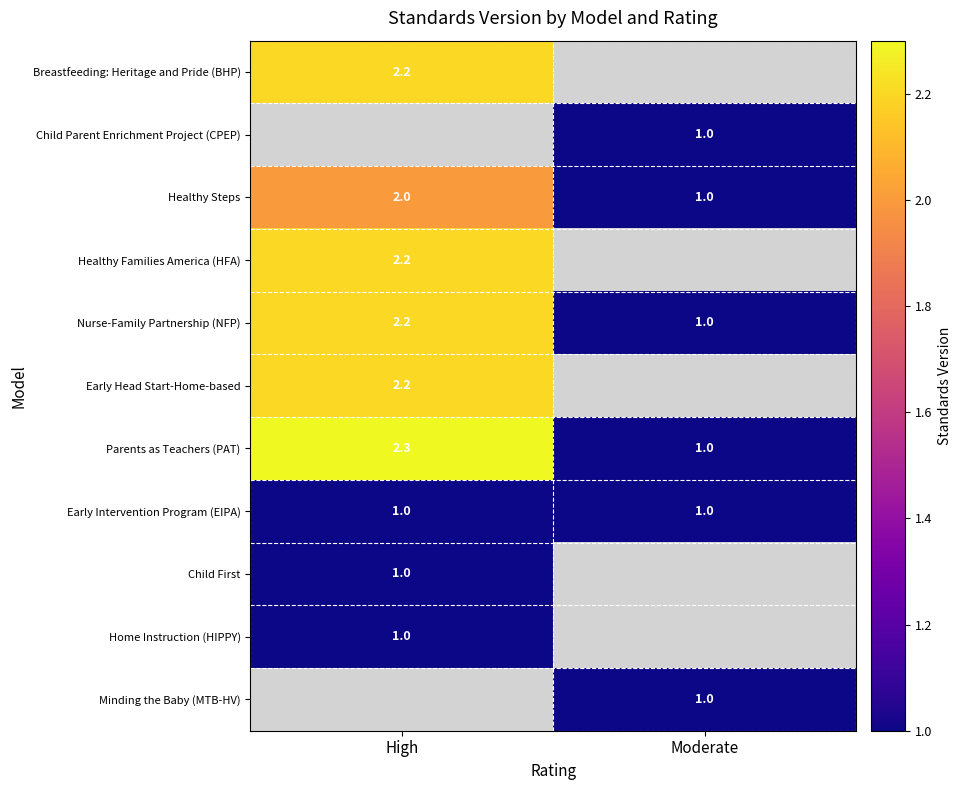

Count the Nurse-Family Partnership (NFP) values in the range 1 to 2.

1